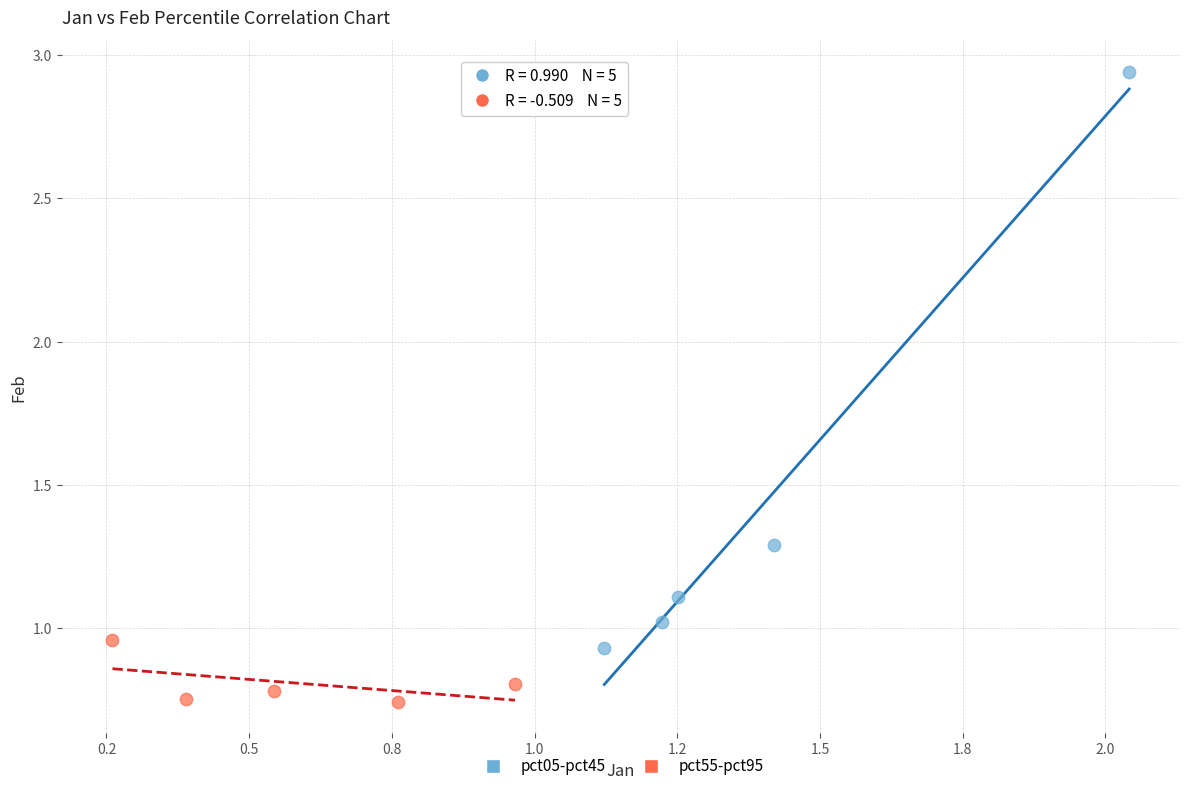

Which series reaches the maximum Y coordinate?

pct05-pct45